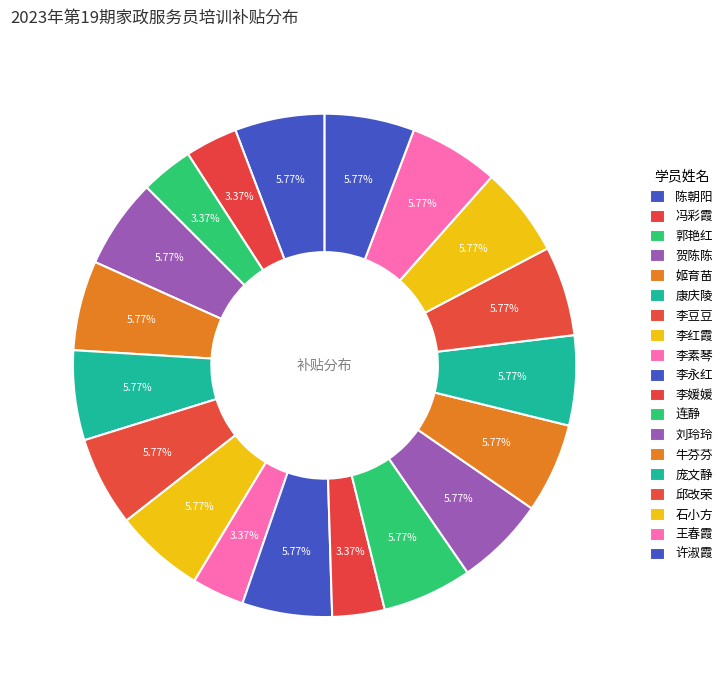

What is the total percentage of 连静 and 李豆豆?

11.5%